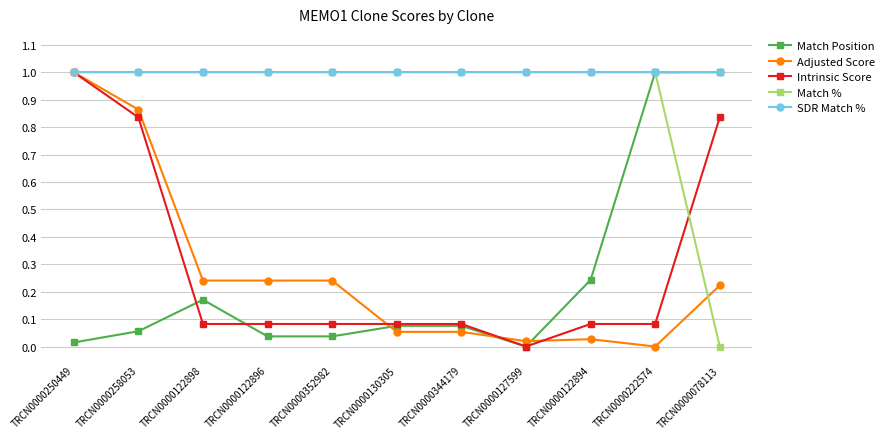

Which series changed the most between TRCN0000122894 and TRCN0000078113?

Match %